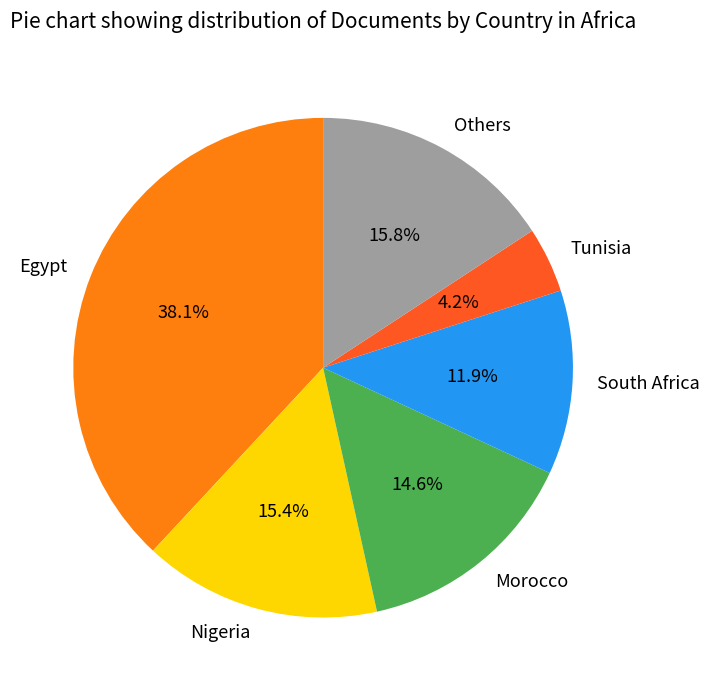

Does Morocco account for over 50% of the chart?

No